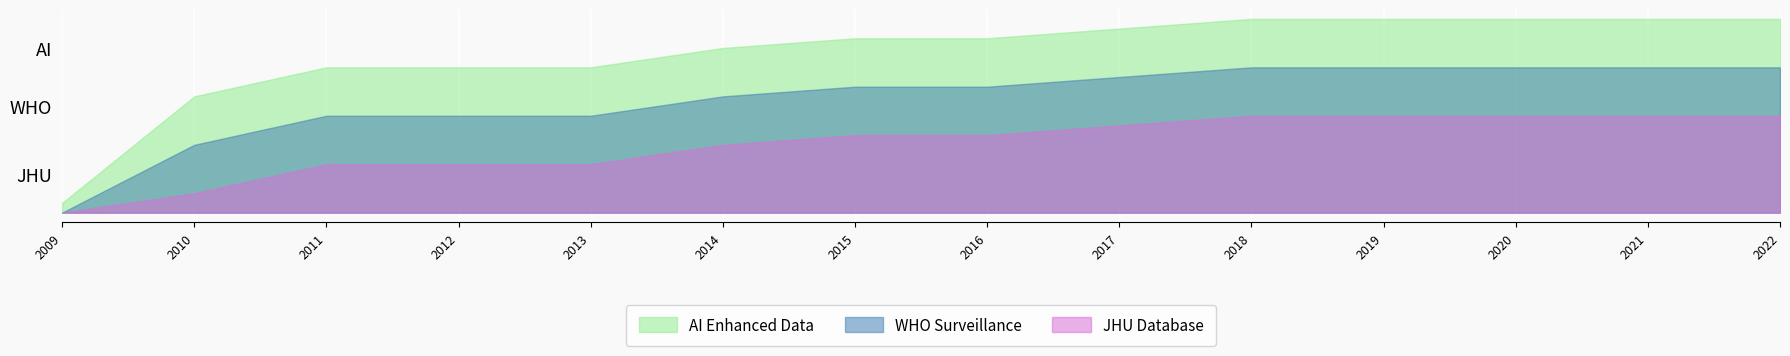

Does the chart display data point markers on the line(s)?

No